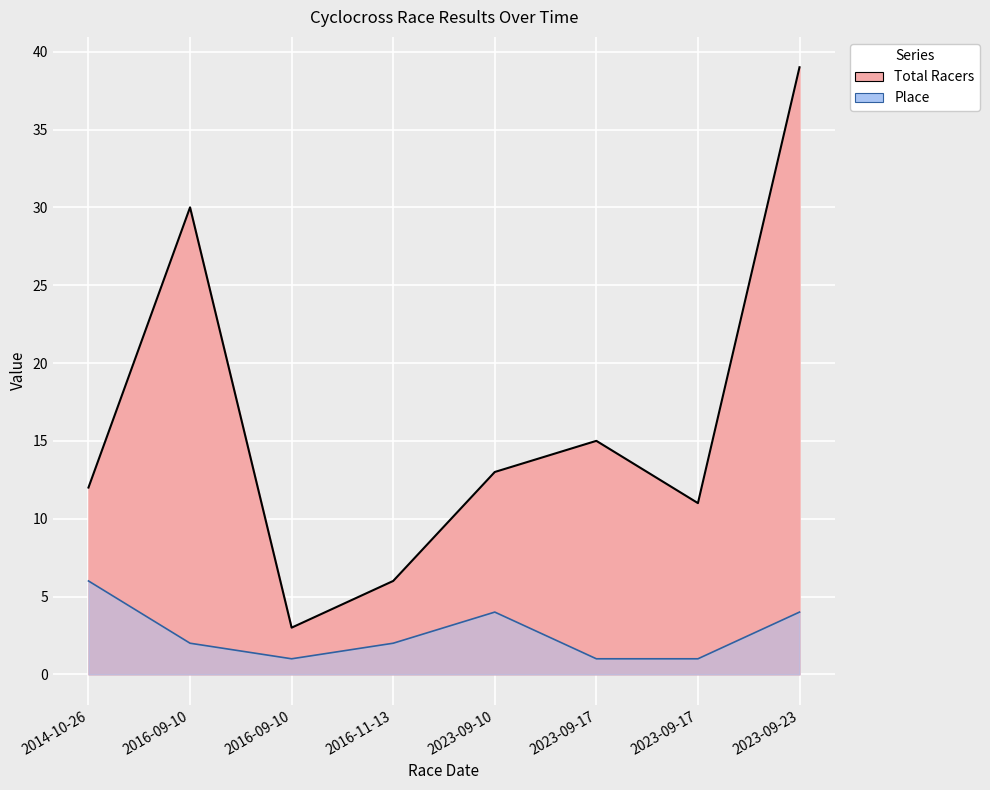

What is the label of the 3rd point from the right?

2023-09-17